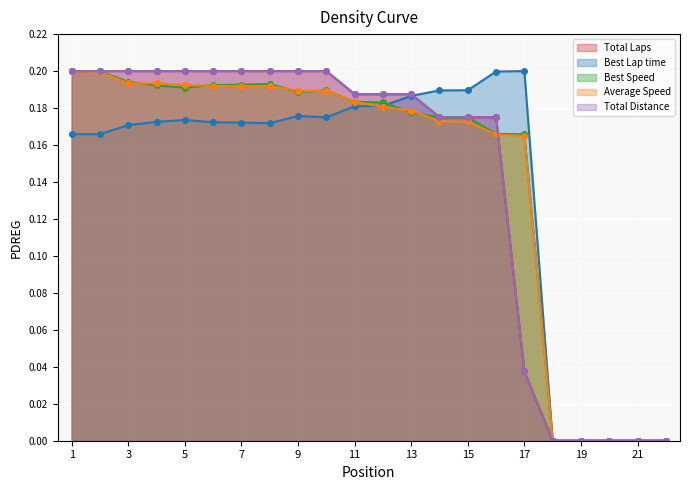

What is the total value across all series at 11?

0.9